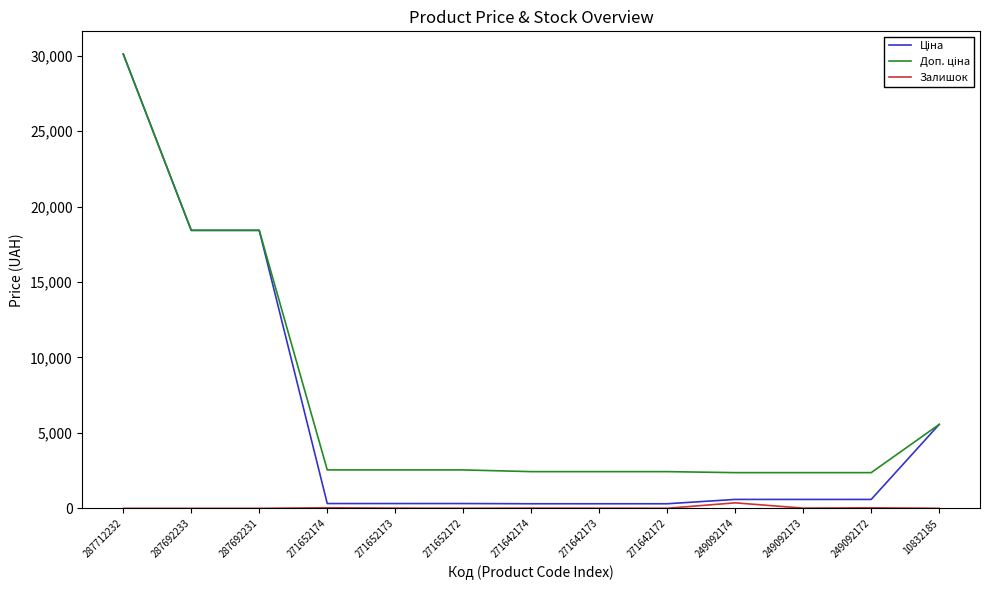

What is the difference between the maximum and second lowest values in the Залишок series?

365.0